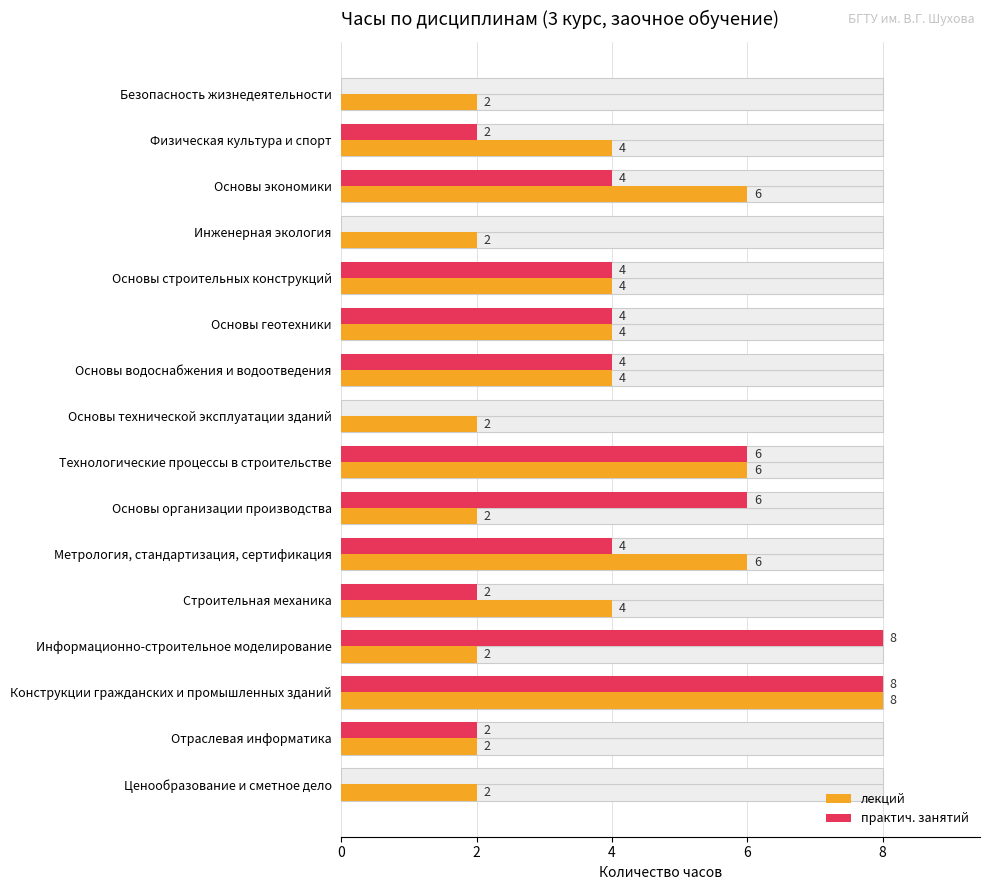

How many практич. занятий values are between 2 and 6?

10